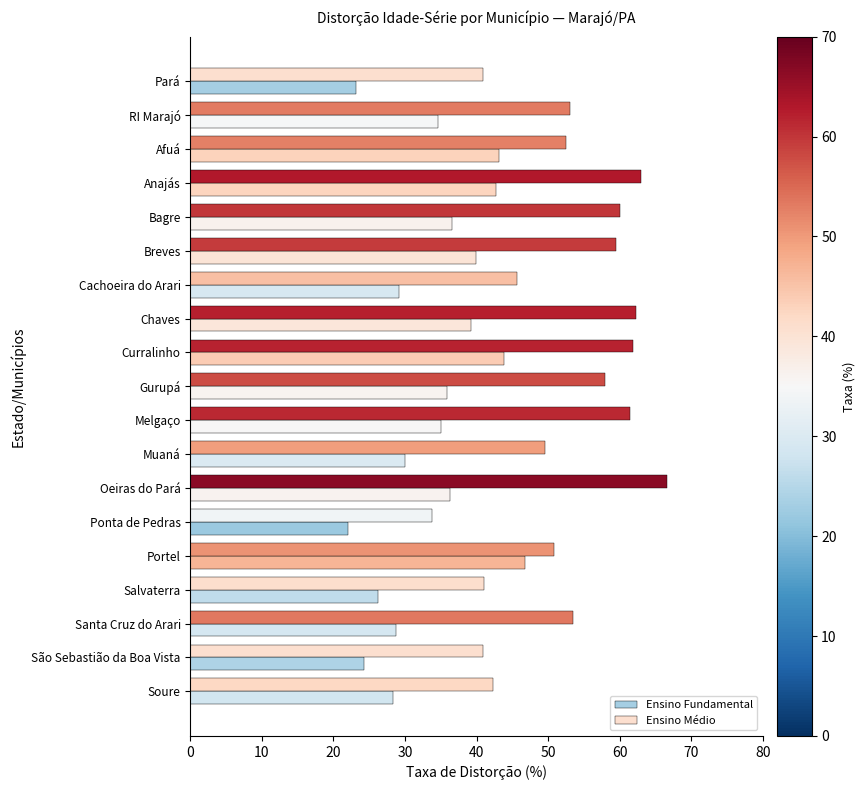

What is the difference between the second highest and minimum values in the Ensino Médio series?

29.3